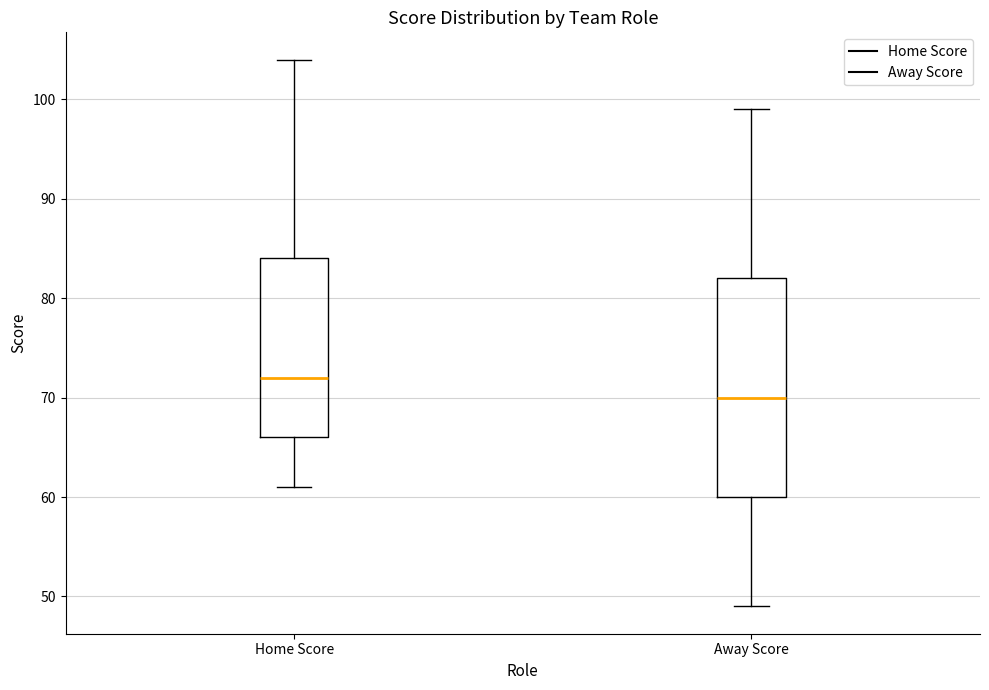

Reading left to right, transcribe this box plot: for each box, give where its median line is, the range the box spans, and where its two whiskers end, as read against the y-axis. The values are not printed on the chart, so give them approximately, as read against the axis.

Home Score: median 72, box 66 to 84, whiskers 61 to 104
Away Score: median 70, box 60 to 82, whiskers 49 to 99